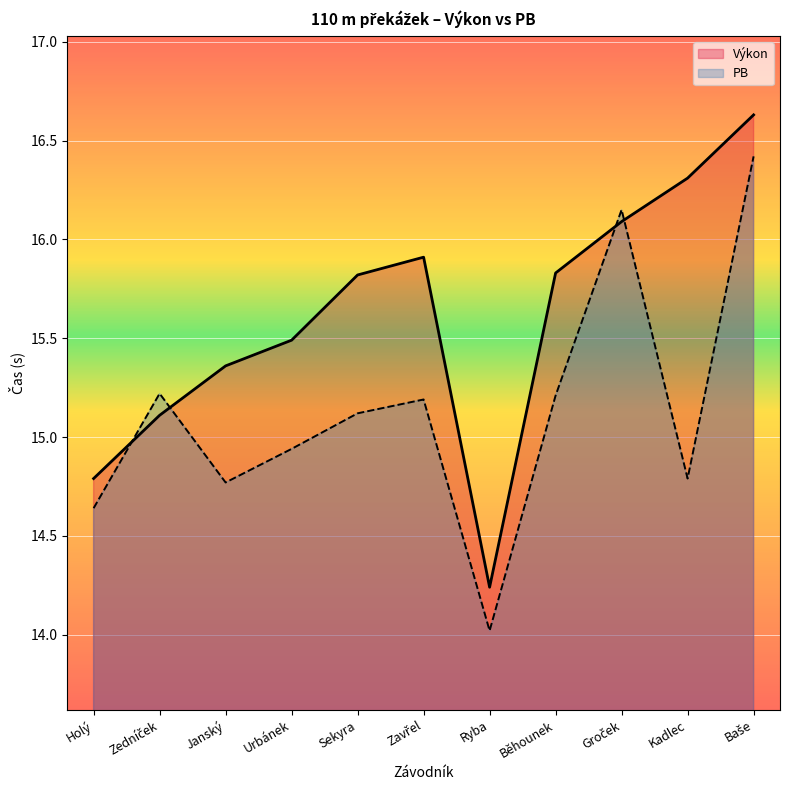

Does the chart display data point markers on the line(s)?

No